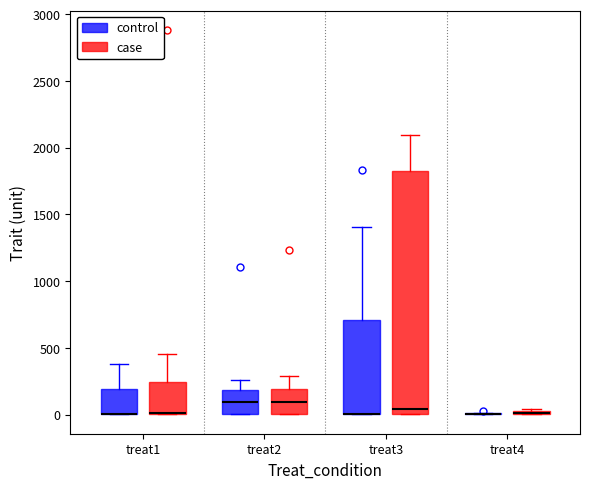

Comparing the boxes themselves (not the whiskers), which one is the tallest?

treat3 (case)